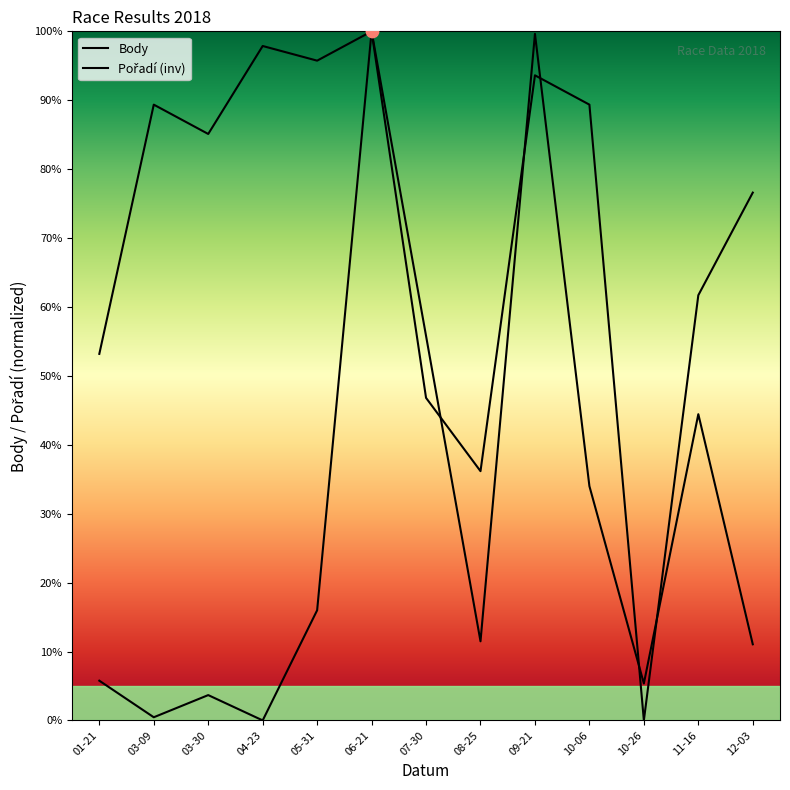

Which series has the largest total across all categories?

Pořadí